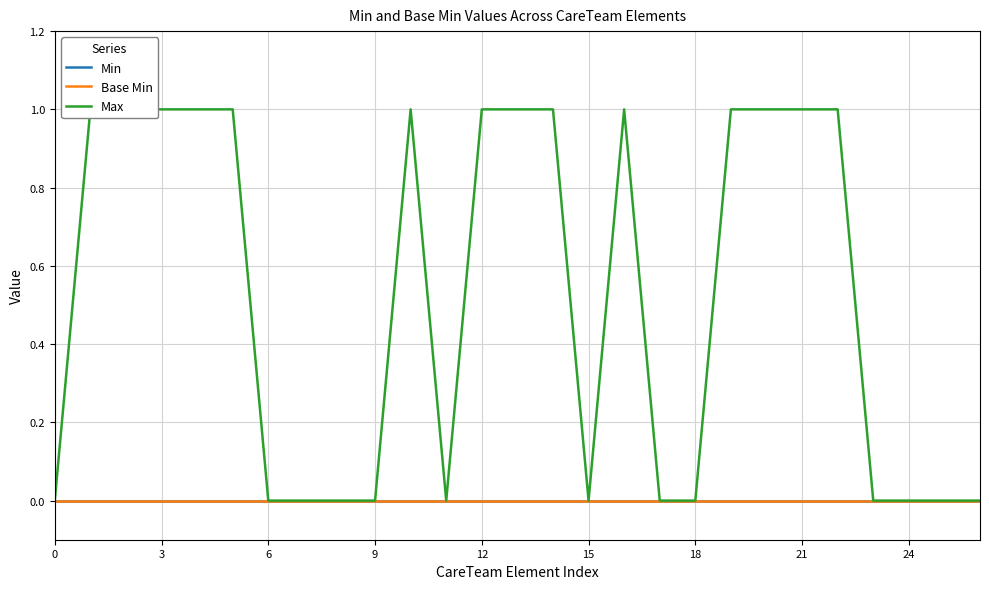

How many lines are shown in the chart?

3